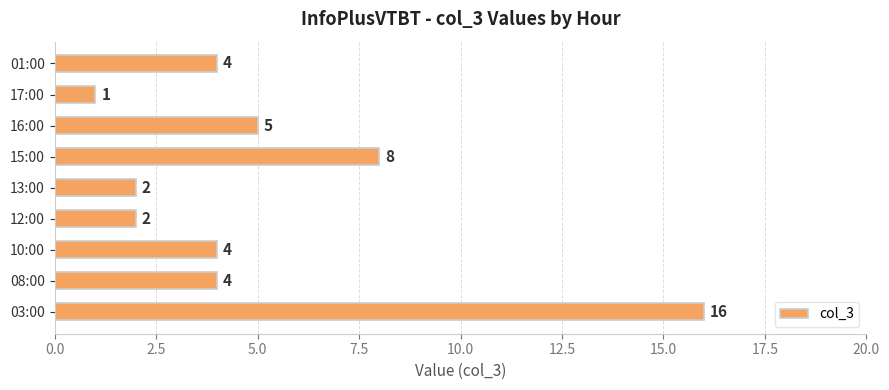

Between 08:00 and 03:00, which is larger?

03:00